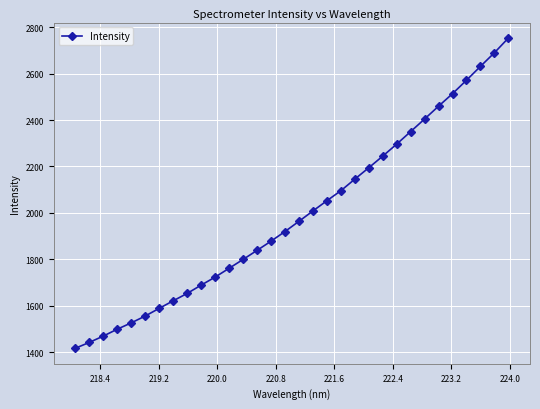

How many lines are shown in the chart?

1